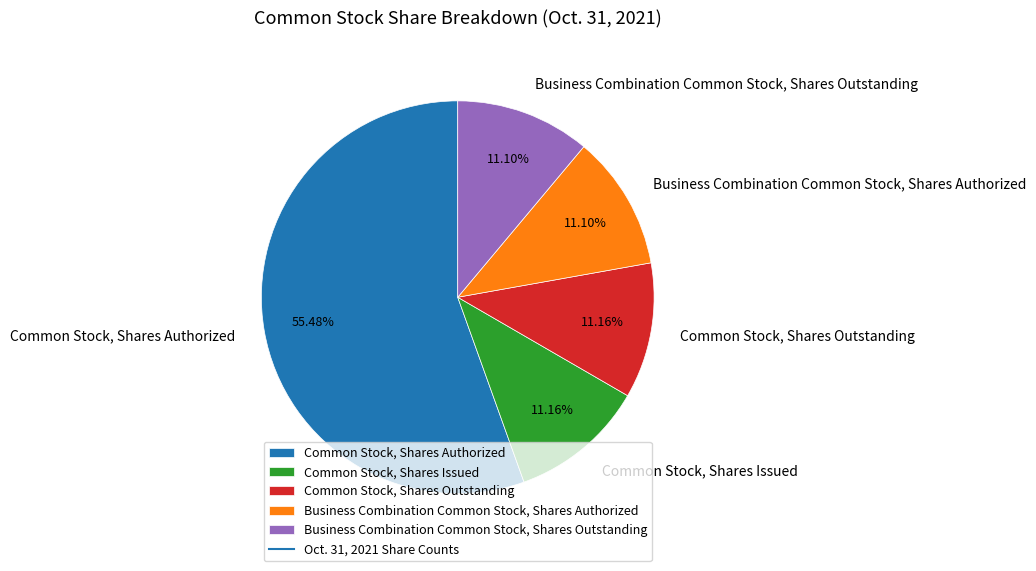

To the nearest percent, what portion does Business Combination Common Stock, Shares Authorized represent?

11%